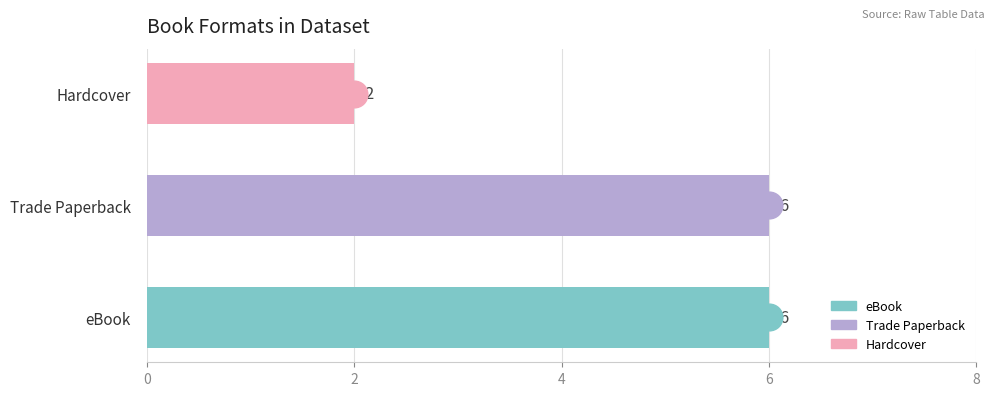

What is the change in value from Trade Paperback to Hardcover?

-4